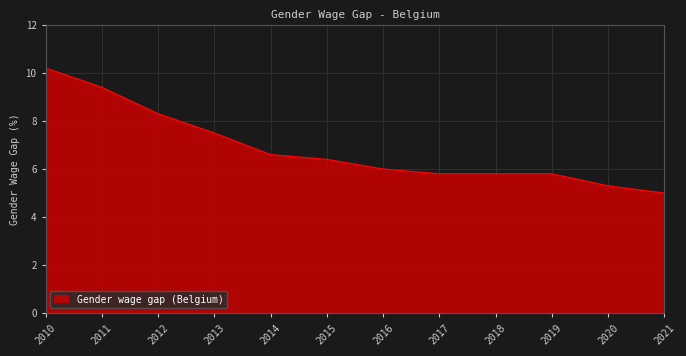

Does the chart have visible grid lines?

Yes